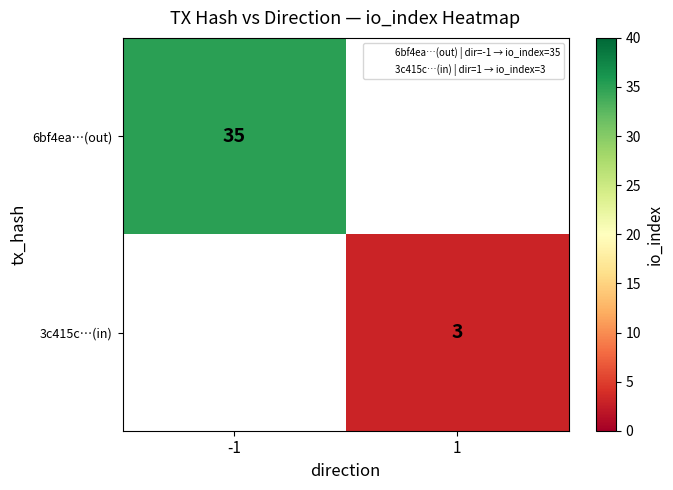

How many categories are shown in the chart?

2